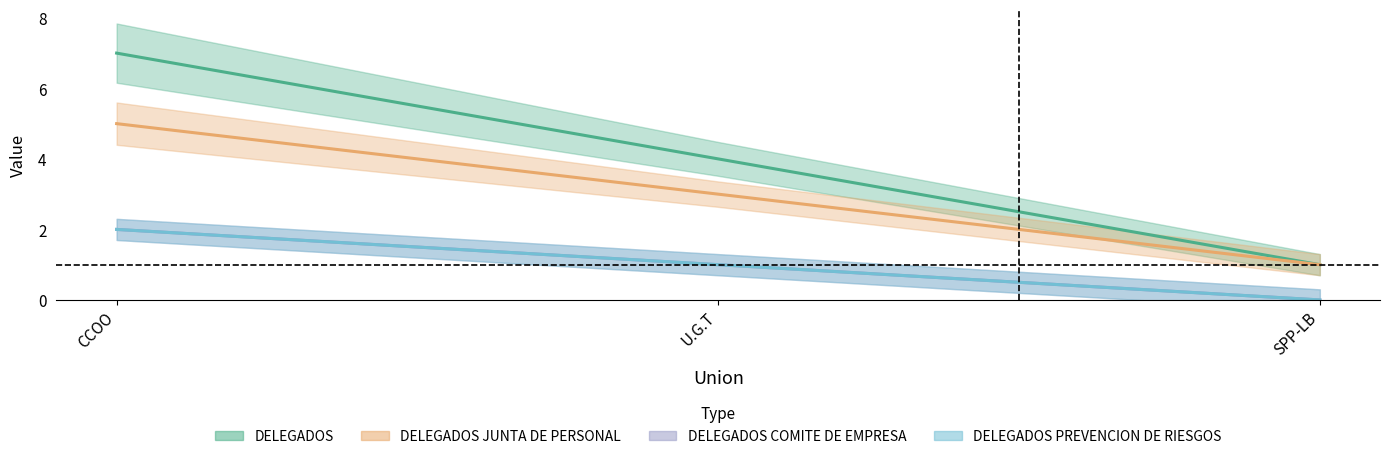

Which series changed the most between CCOO and SPP-LB?

DELEGADOS